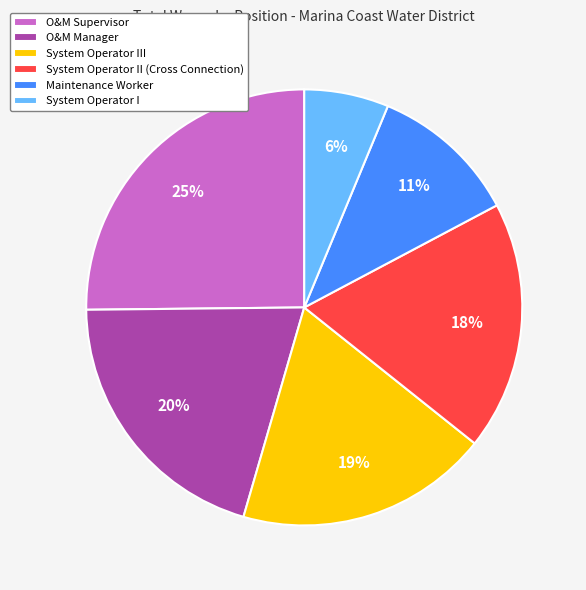

Combined, do System Operator III and O&M Supervisor account for over 50%?

No